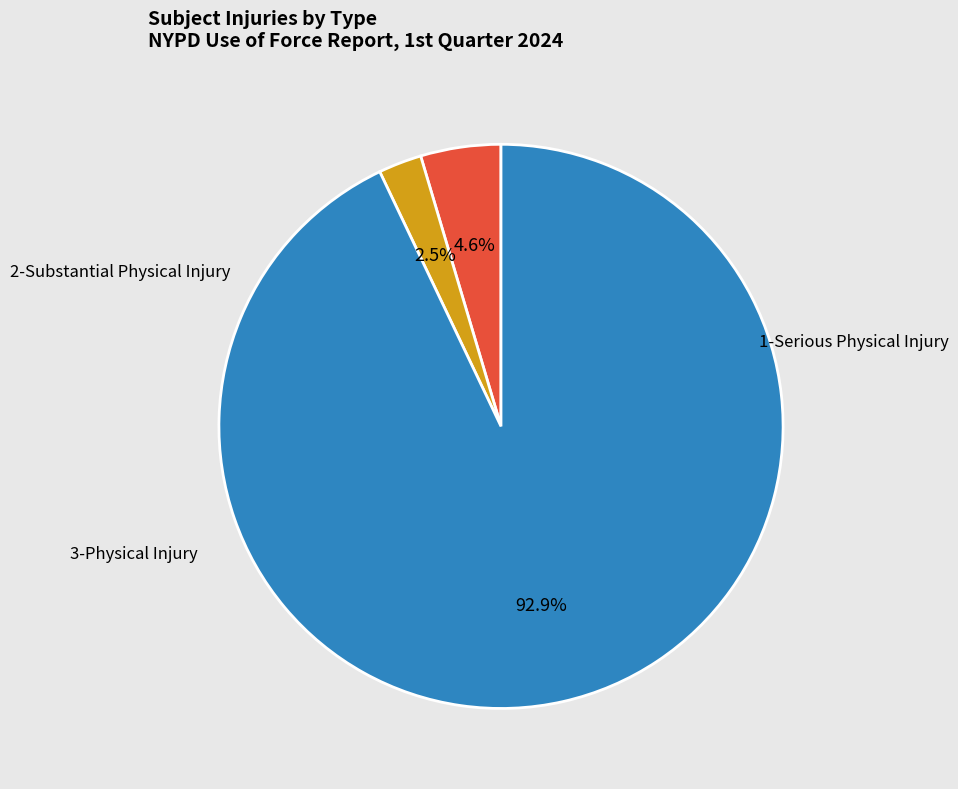

Does 2-Substantial Physical Injury represent more than half of the total?

No